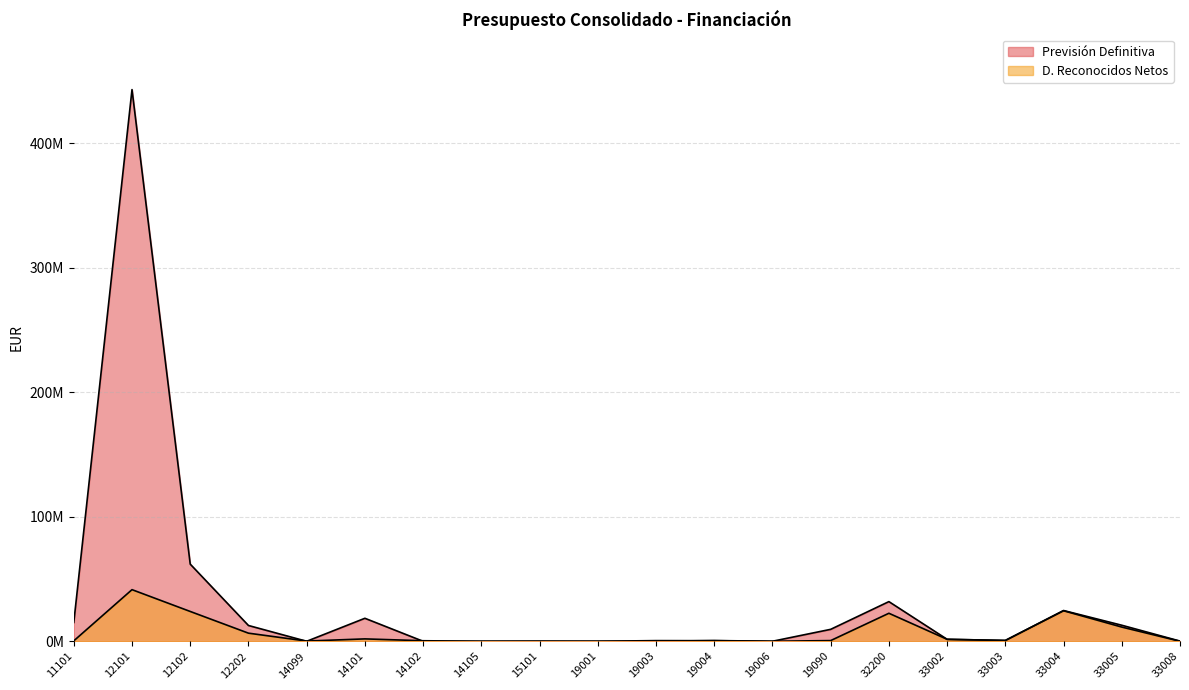

Does the chart have visible grid lines?

Yes